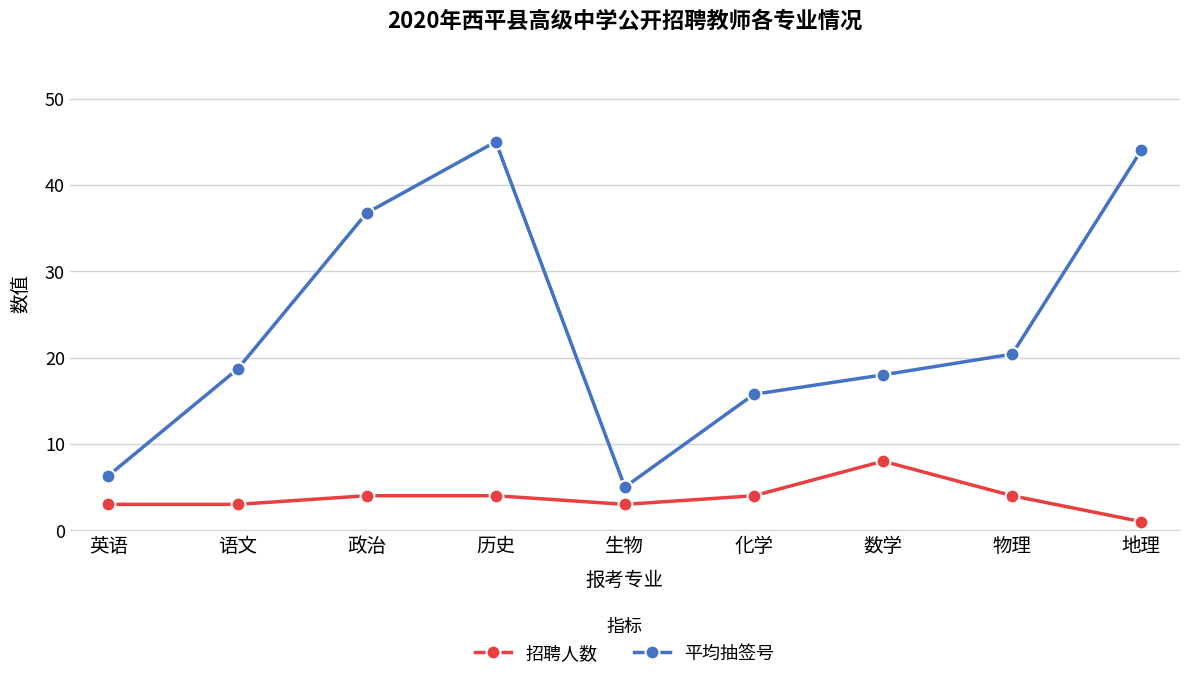

The value of 平均抽签号 at 英语 is 6.3. True or false?

True